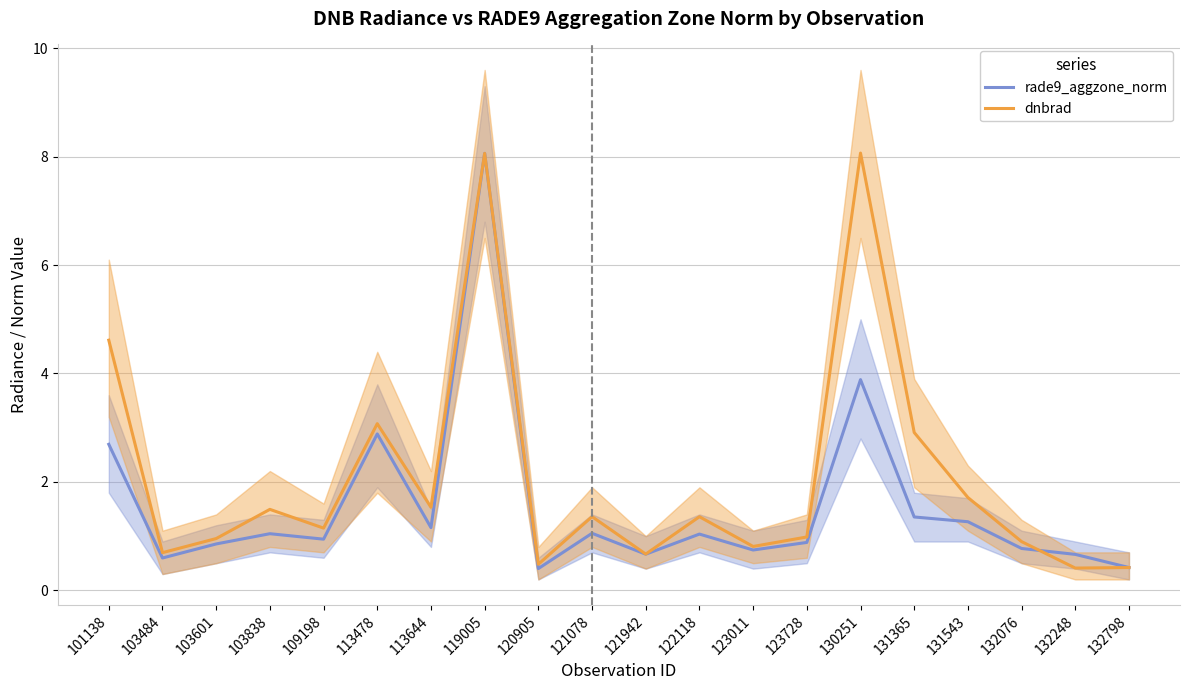

List the series in order of their overall mean, highest first.

dnbrad, rade9_aggzone_norm